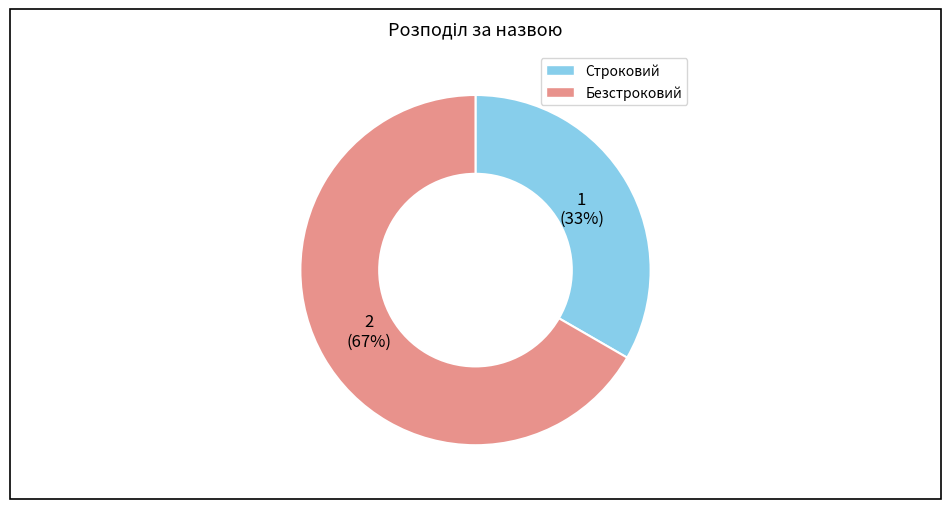

Is it true that Строковий is 33% of the pie?

True